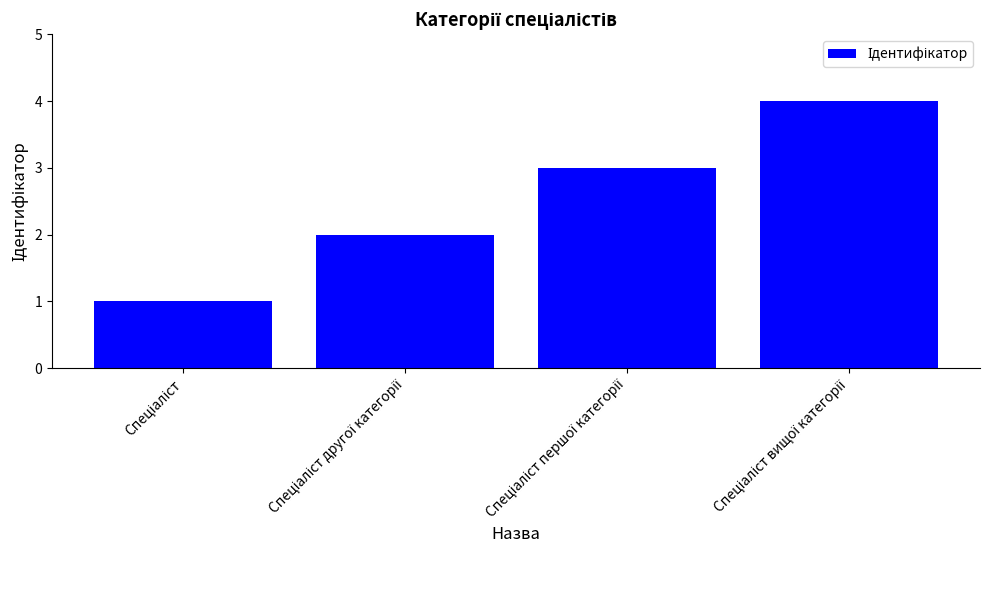

What is the maximum value shown in the chart?

4